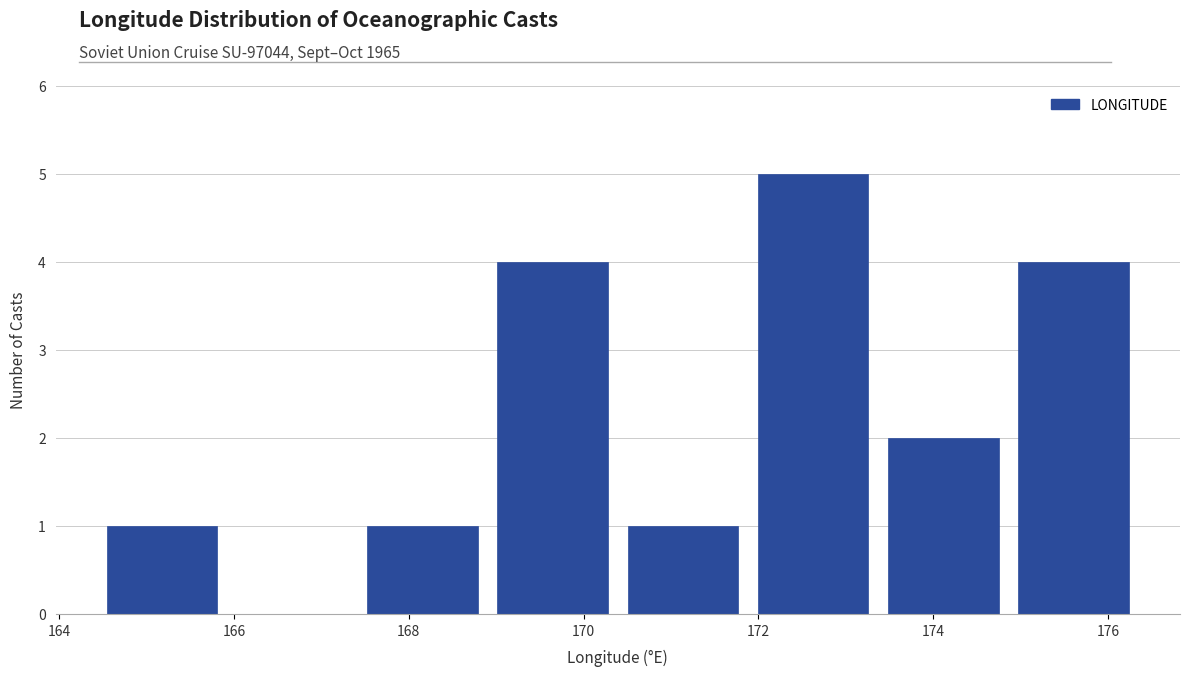

Reading left to right, list every bar in this chart as the range it spans on the x-axis followed by its height. Neither the bar edges nor the heights are printed on the chart, so give them approximately, as read against the axes.

164.4 to 166.0: 1
166.0 to 167.4: 0
167.4 to 169.0: 1
169.0 to 170.4: 4
170.4 to 171.8: 1
171.8 to 173.4: 5
173.4 to 174.8: 2
174.8 to 176.4: 4